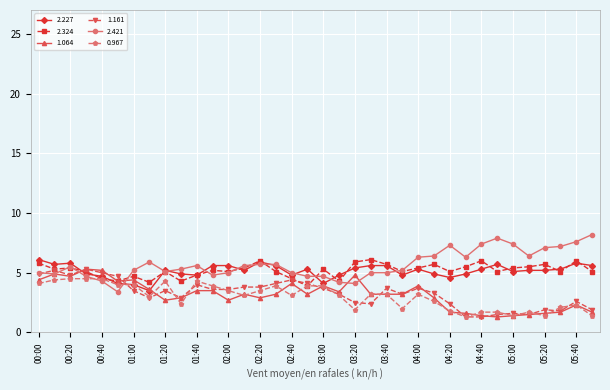

True or false: 2.421 has more than 1 points higher than both neighbors.

True